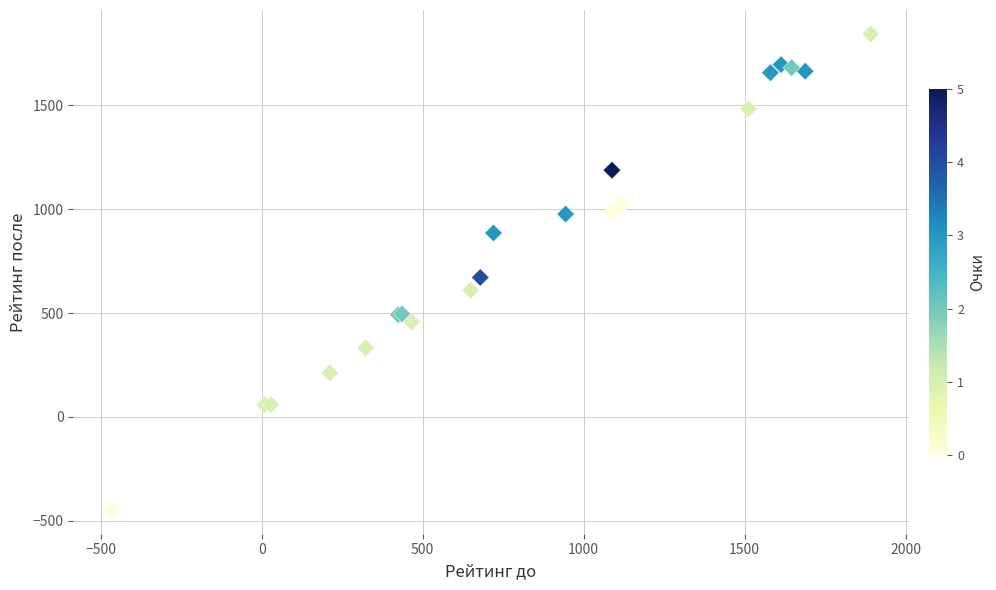

What Y value in the scatter plot is closest to 698?

671